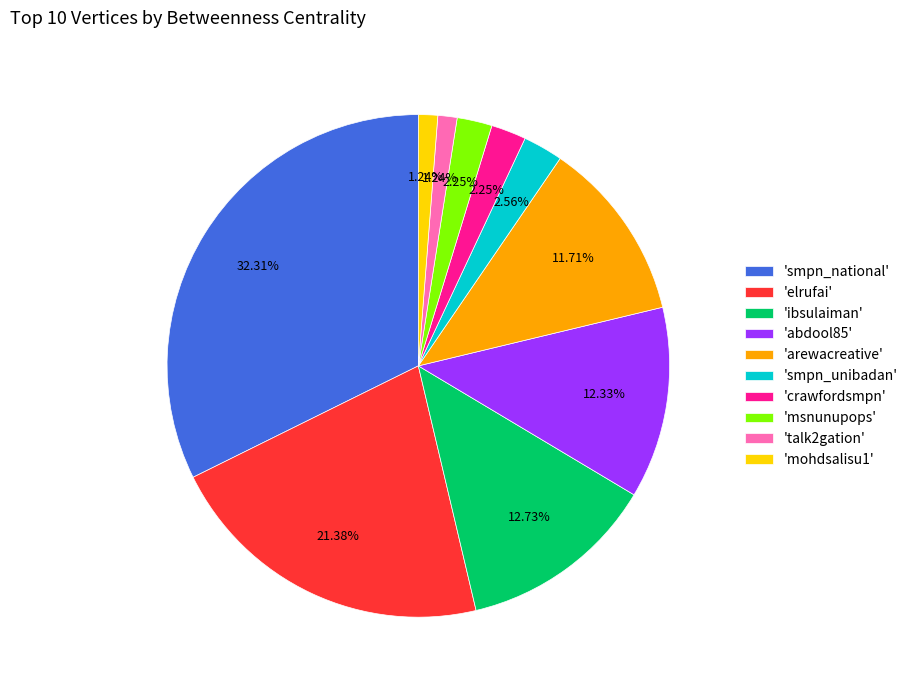

Is 'abdool85' the majority of the pie?

No